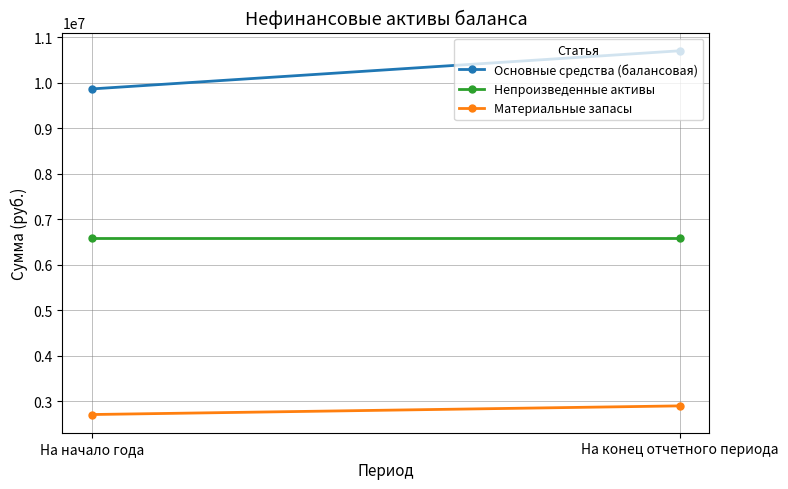

What is the label of the 2nd point from the right?

На начало года